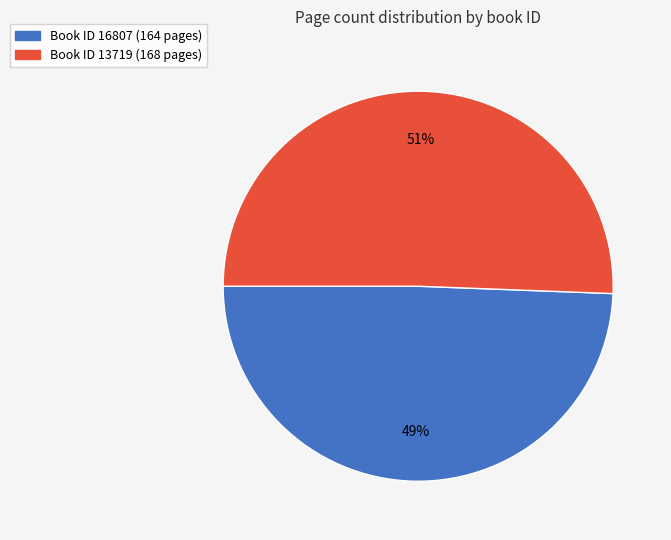

To the nearest percent, what is the average slice percentage?

50%